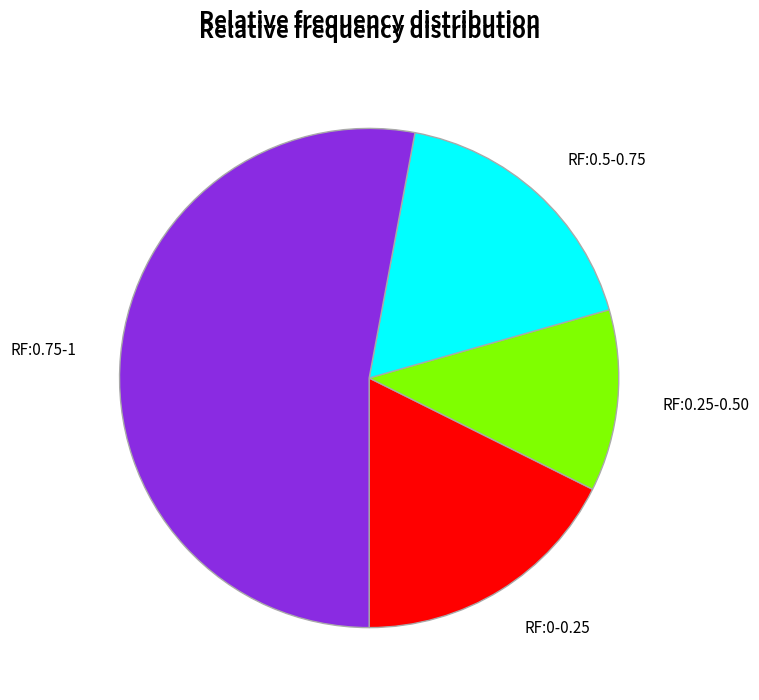

Do RF:0.75-1 and RF:0.25-0.50 together represent more than half of the pie?

Yes